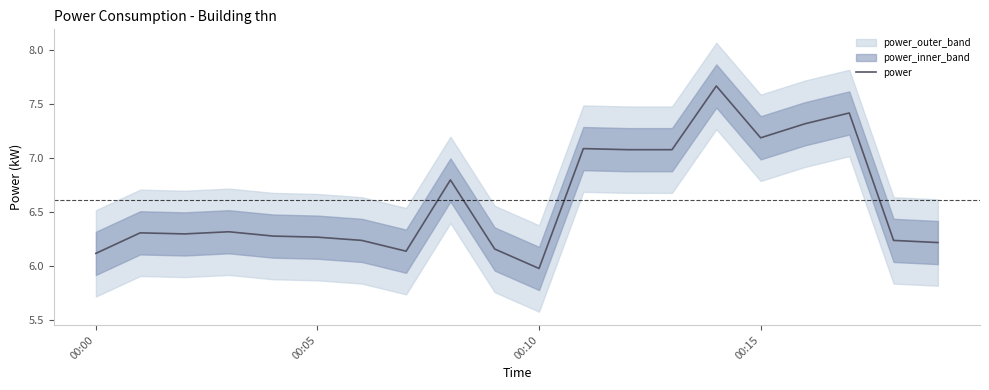

What is the maximum value shown in the chart?

7.7